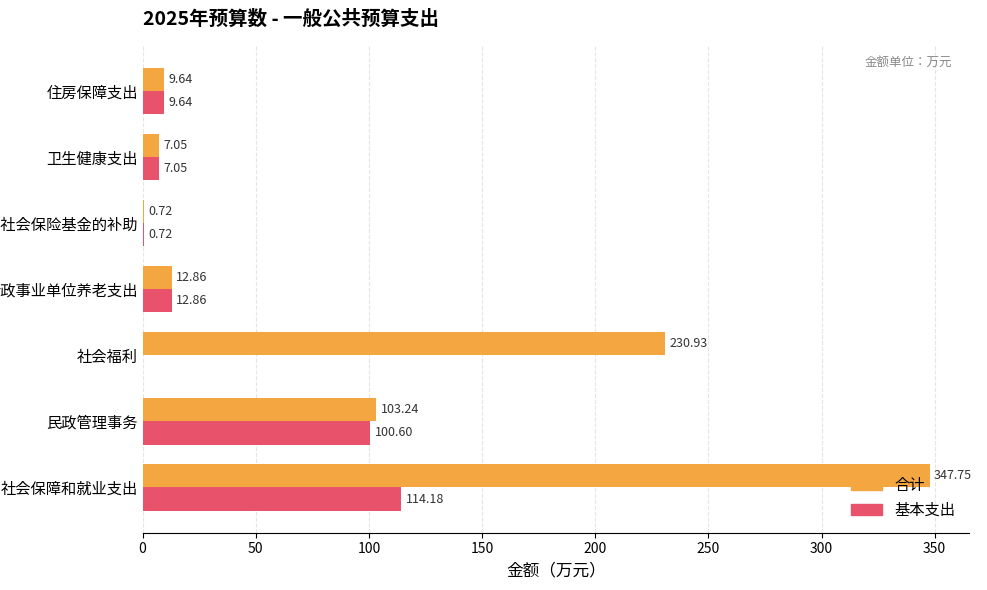

At which label is 基本支出 closest to 57?

民政管理事务